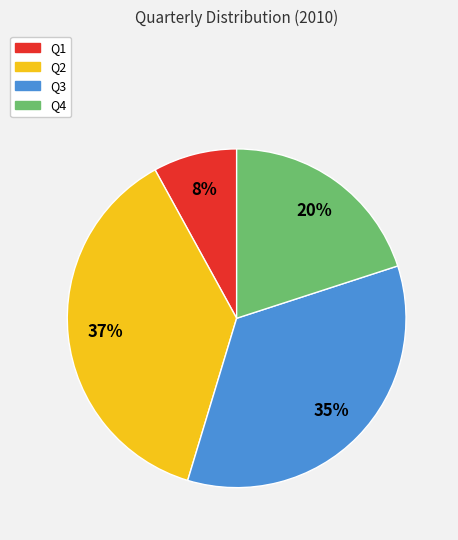

True or false: Q2 accounts for 37% of the total.

True